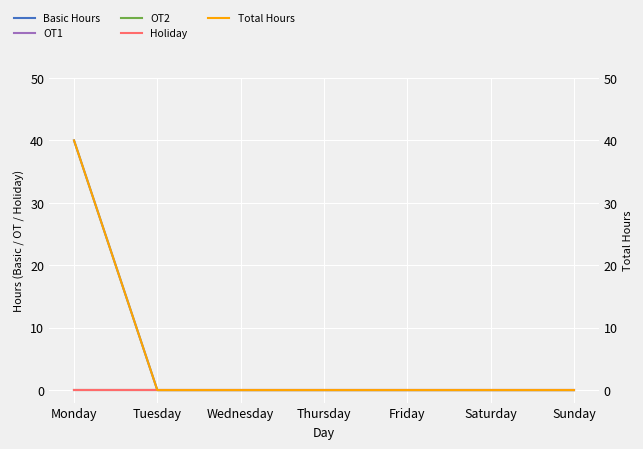

Reading left to right, transcribe all the data shown in this chart.

Basic Hours: 40	0	0	0	0	0	0
OT1: 0	0	0	0	0	0	0
OT2: 0	0	0	0	0	0	0
Holiday: 0	0	0	0	0	0	0
Total Hours: 40	0	0	0	0	0	0